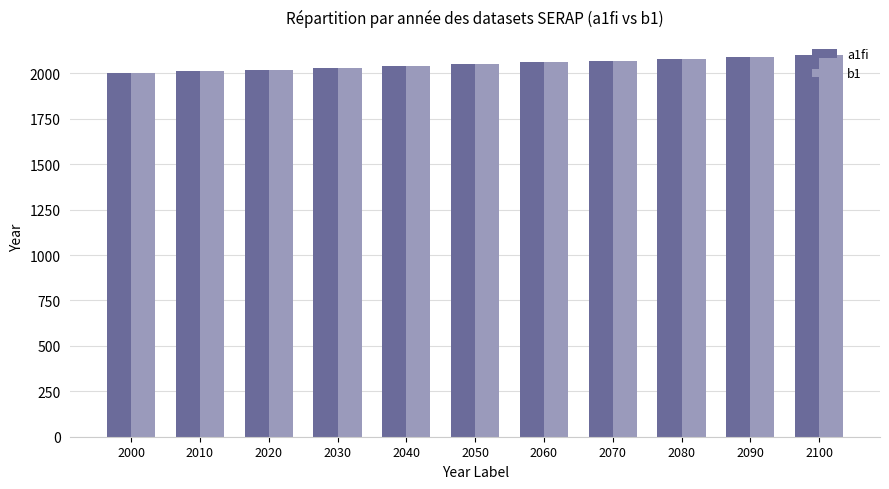

The b1 series shows 1375 at 2080. True or false?

False